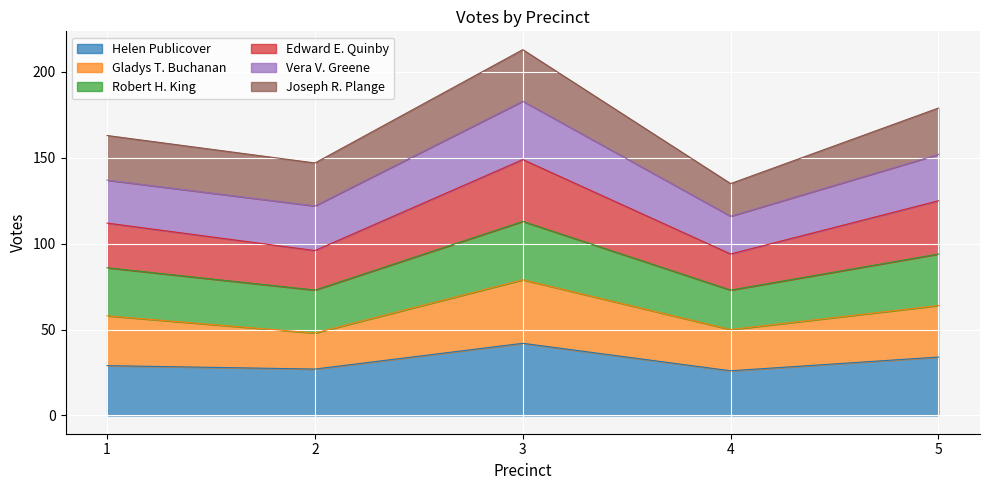

True or false: Helen Publicover and Gladys T. Buchanan cross at least once.

False